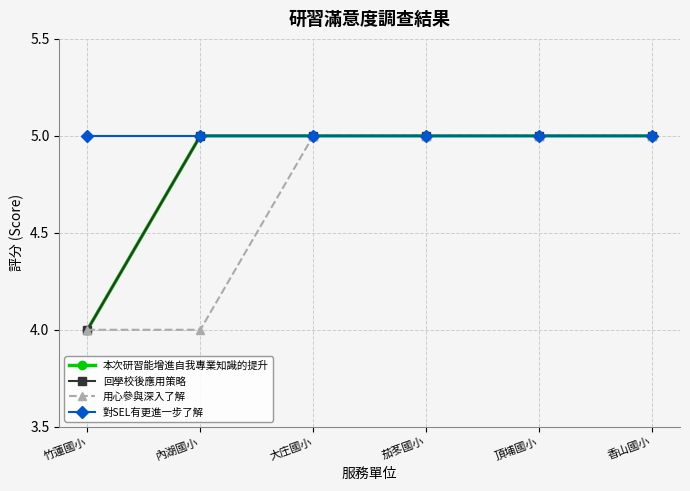

What is the label of the 4th point from the right?

大庄國小